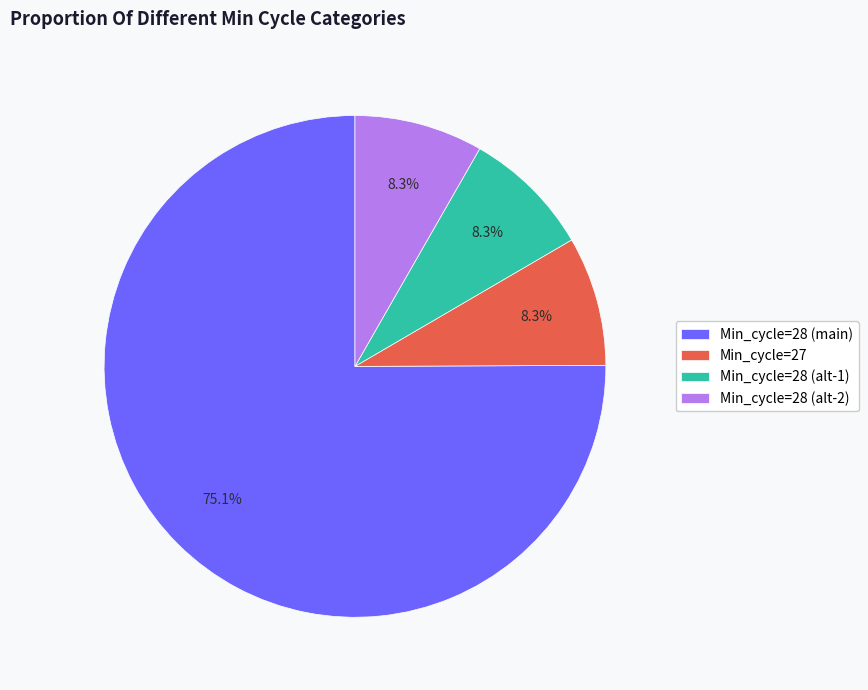

Which slice represents more than half of the pie?

Min_cycle=28 (main)